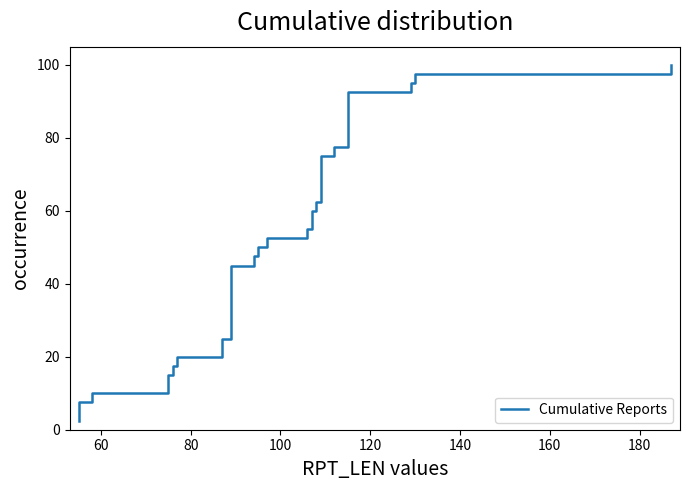

What is the difference between the maximum and minimum values?

97.5